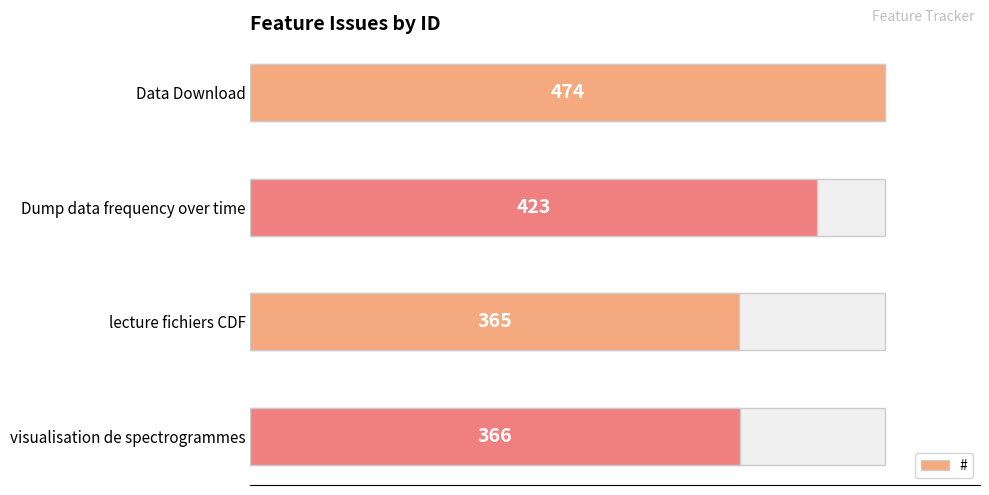

What is the minimum value shown in the chart?

365